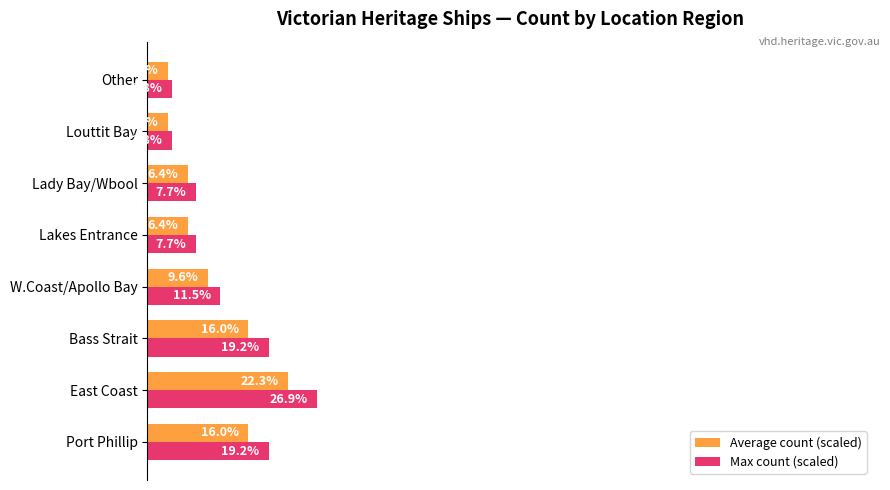

Which series changed the most between East Coast and Lakes Entrance?

Max count (scaled)